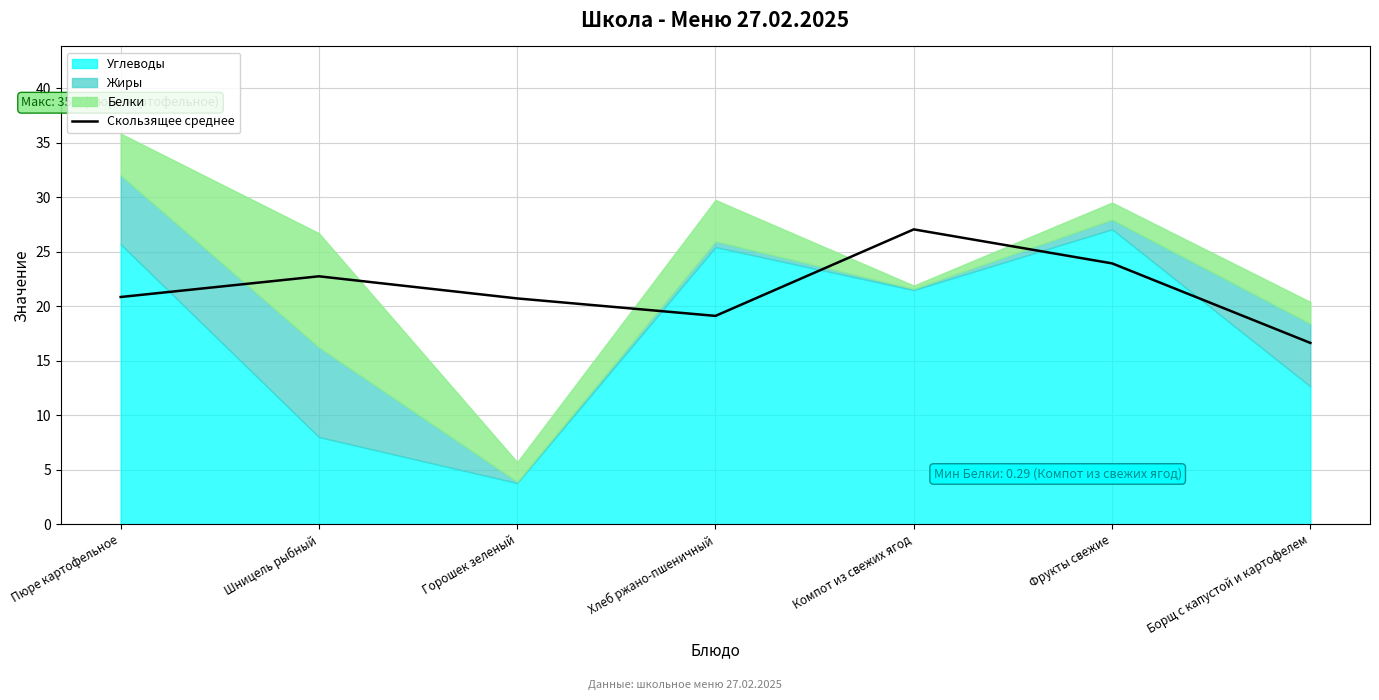

True or false: Скользящее среднее has a value of 34.9 at Горошек зеленый.

False